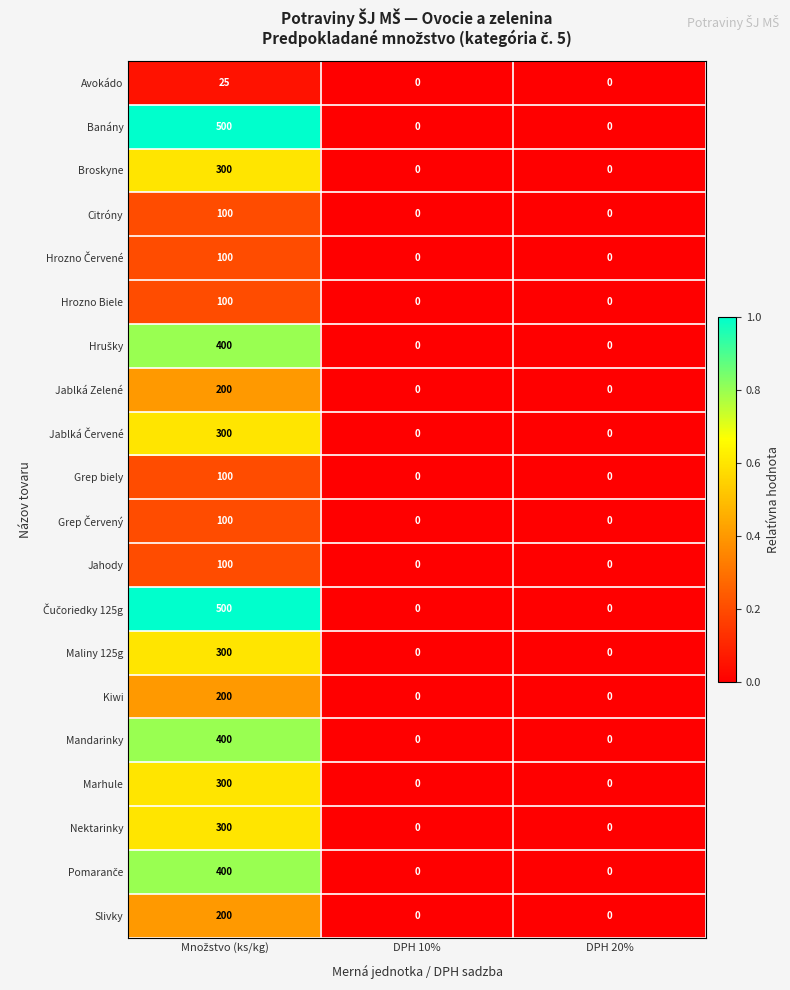

What is the average value of the Hrozno Biele series?

33